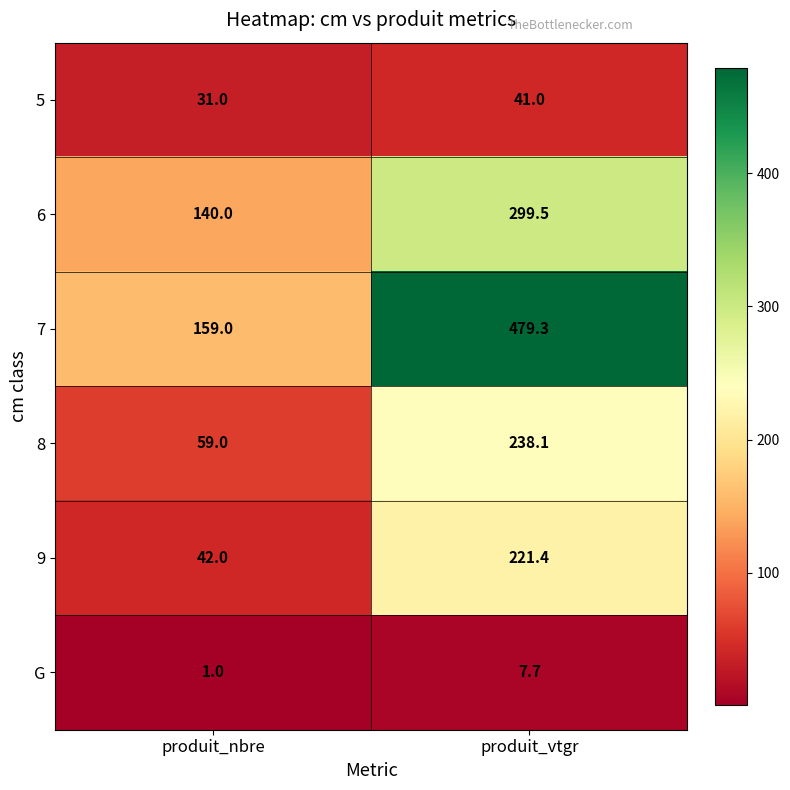

The value of 7 at produit_vtgr is 479.3. True or false?

True